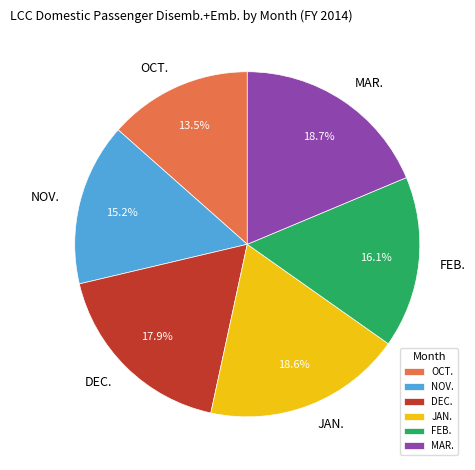

Approximately how many times larger is the value at DEC. compared to OCT.?

1.3